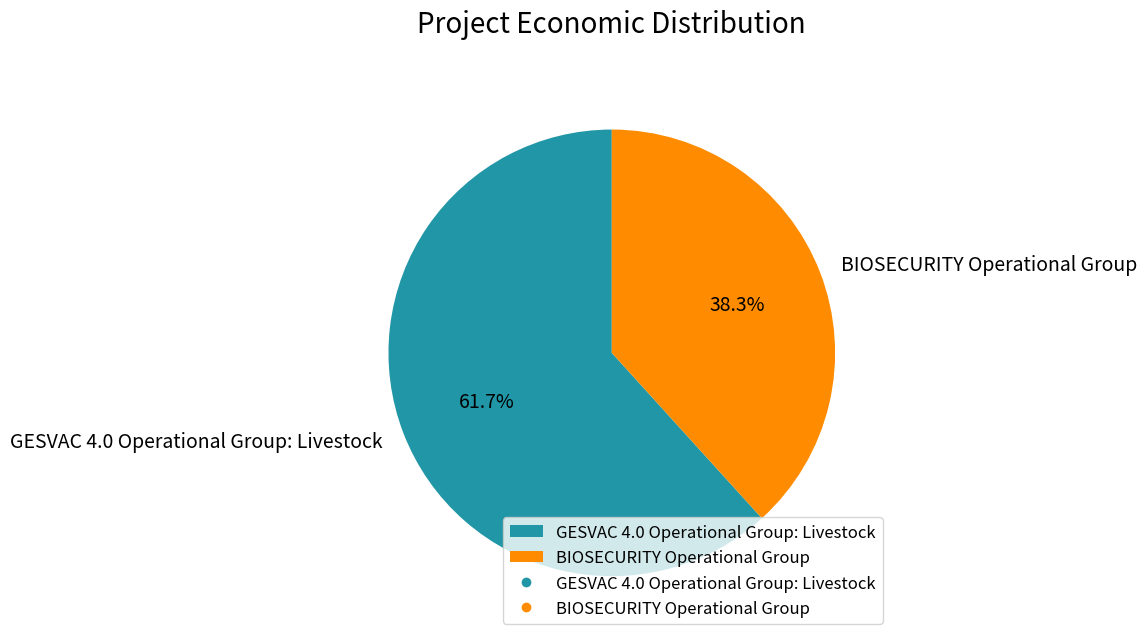

Count the number of slices in the pie.

2